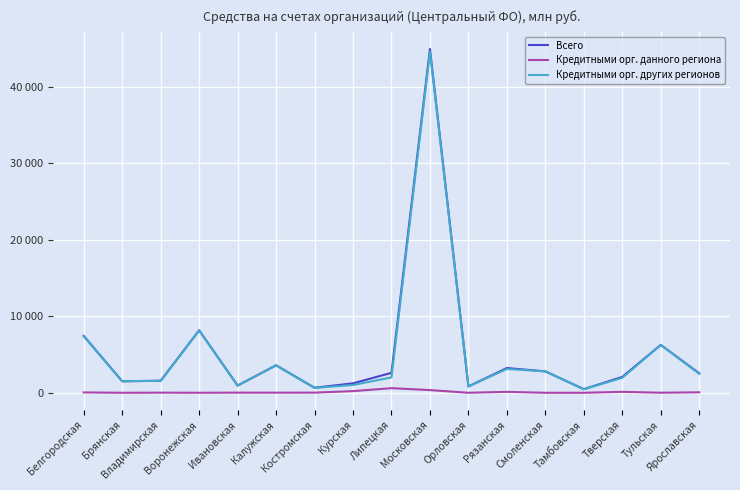

Where does the Кредитными орг. данного региона series first go above 17?

Белгородская